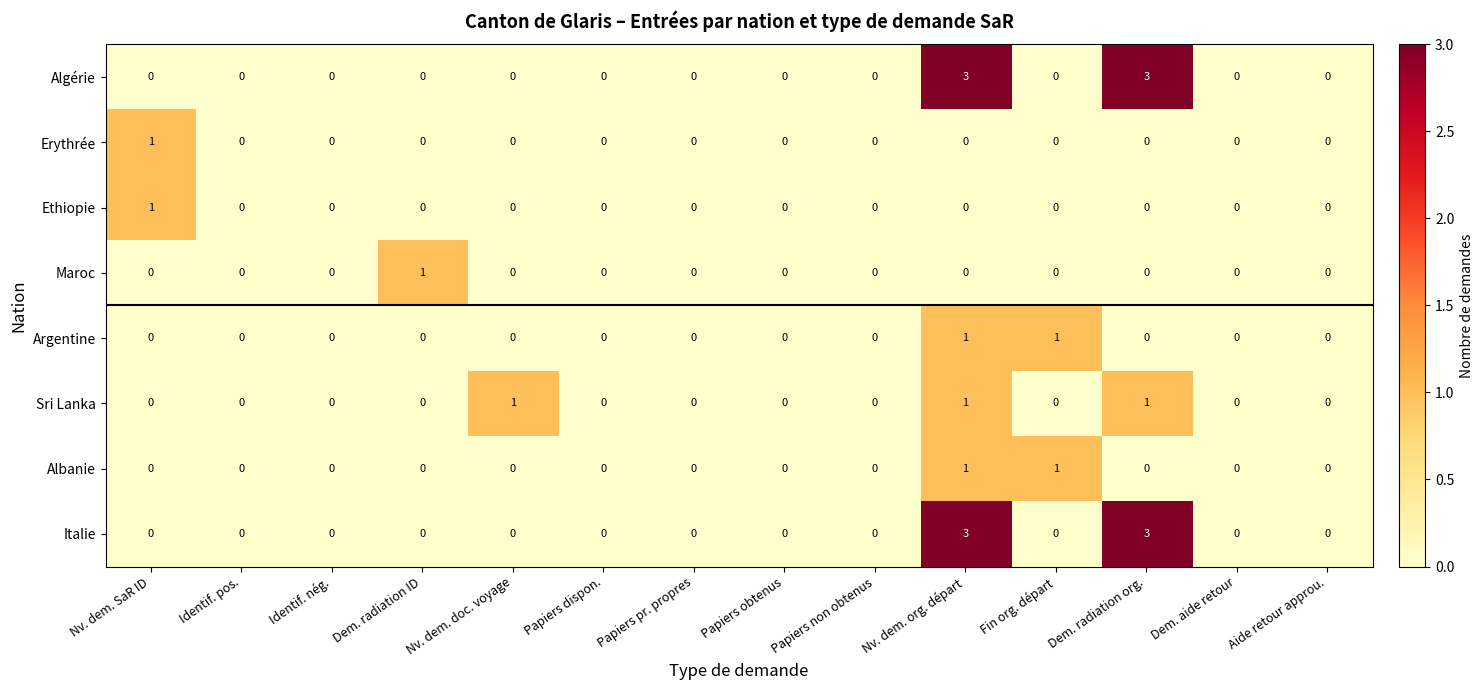

The Erythrée series shows 0 at Dem. aide retour. True or false?

True